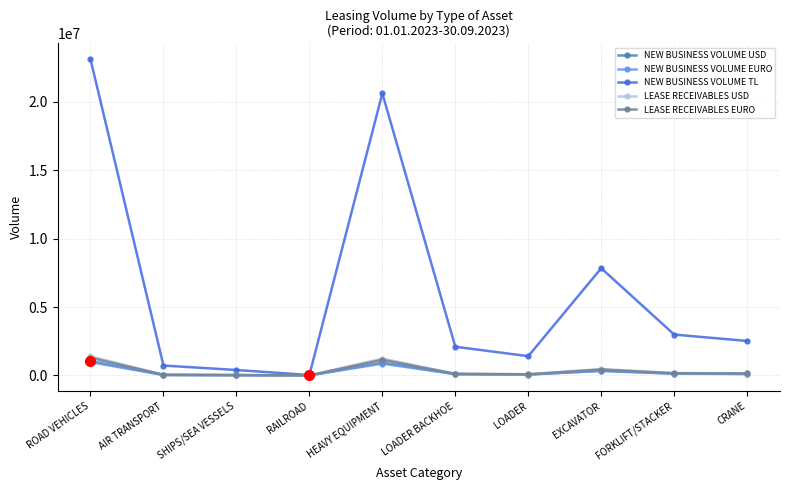

What is the difference between the highest and lowest values at LOADER BACKHOE?

2006154.4